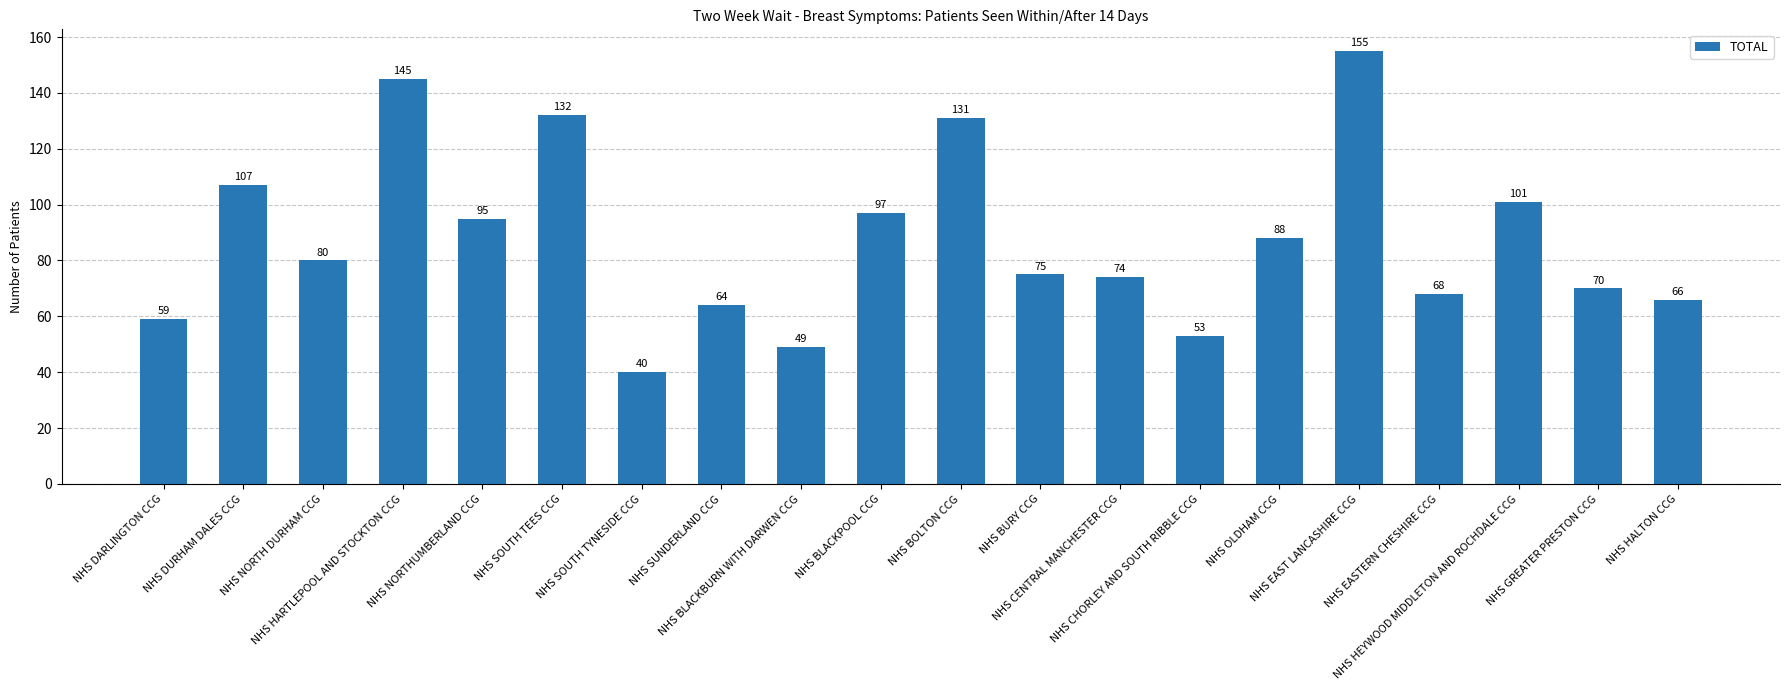

What is the smallest value displayed?

40